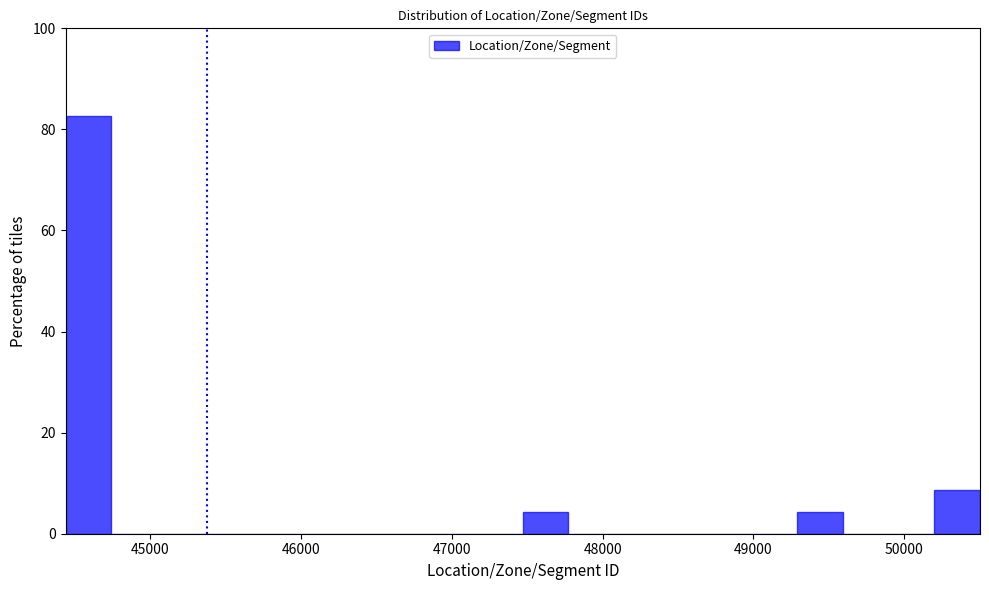

Read against the x-axis, roughly where is the centre of the tallest bar?

44600